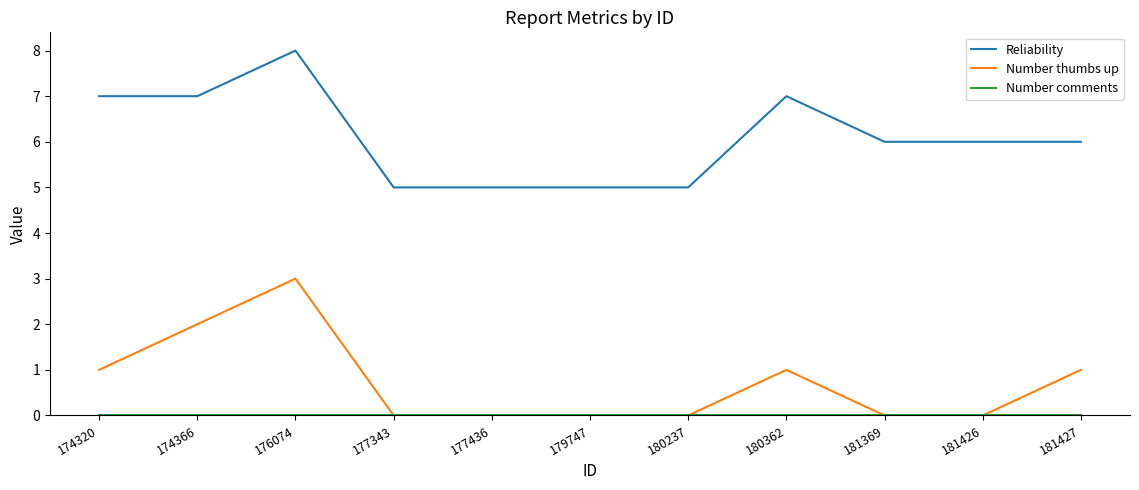

True or false: Number thumbs up has more than 1 interior local peaks.

True